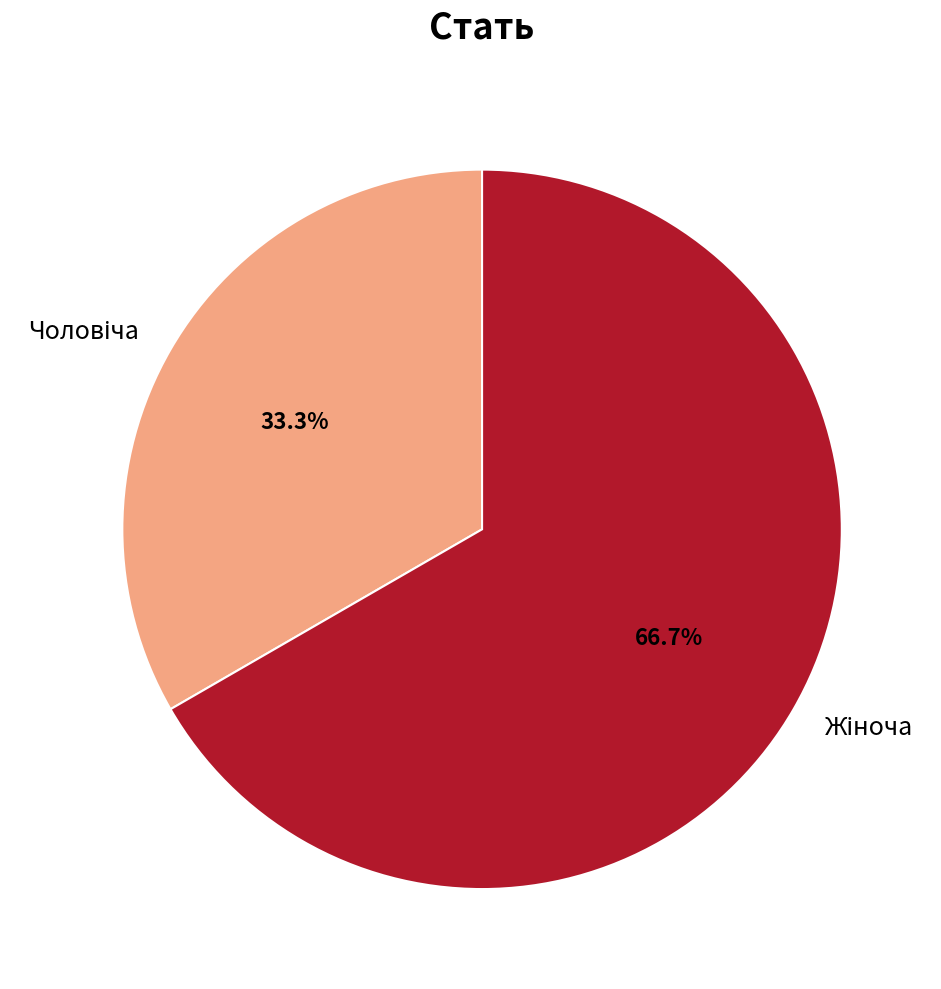

Is there any slice that represents more than half of the pie?

Yes